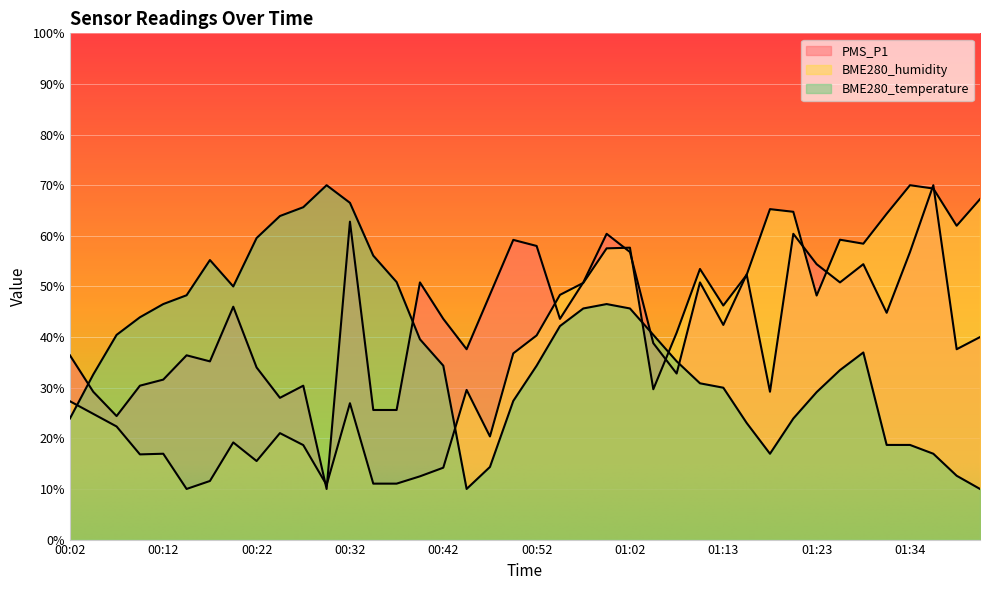

At which category is the sum across all series the highest?

00:59